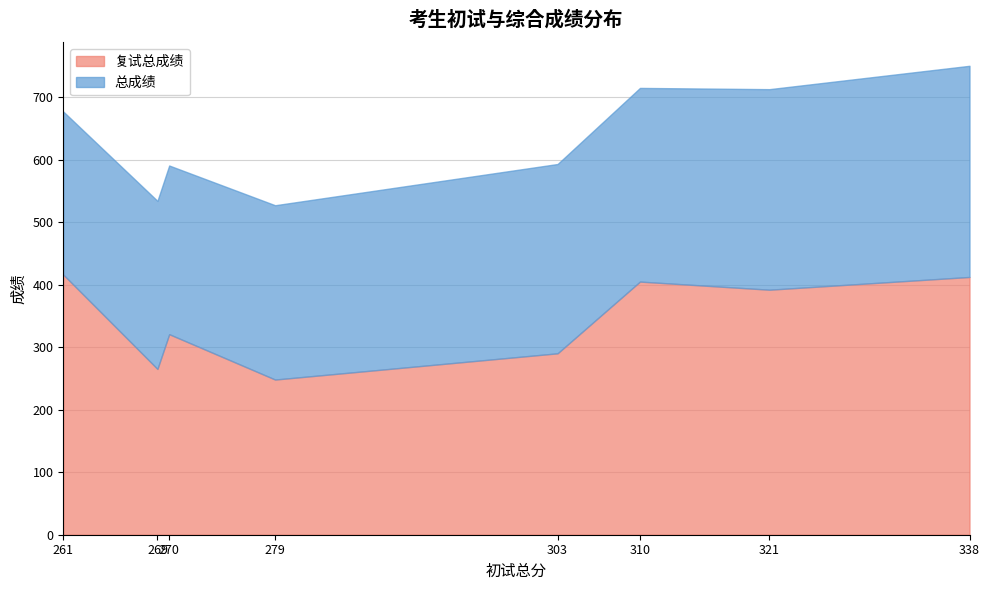

At which category does 总成绩 reach its first local peak?

270